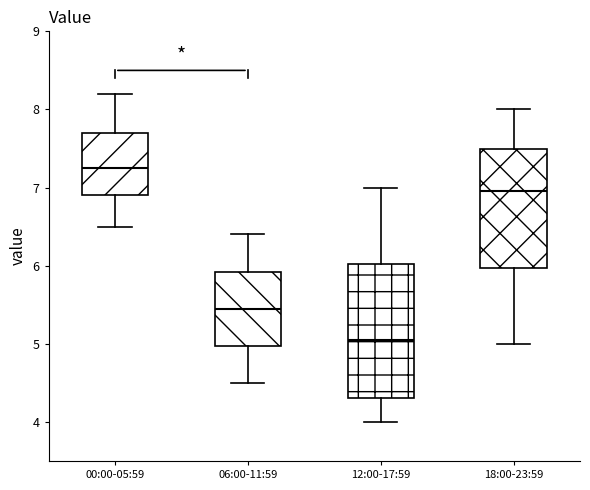

Which box has the lowest median line?

12:00-17:59